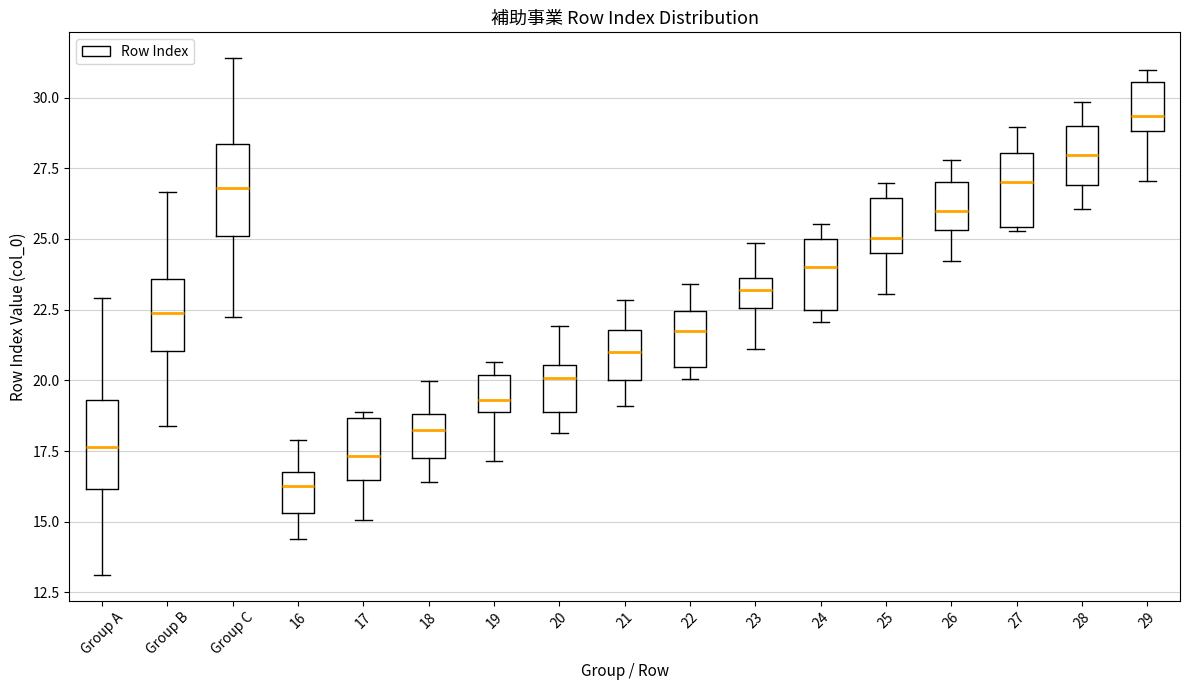

Reading left to right, read every box against the y-axis: the position of its median line, the range the box covers, and the ends of its whiskers. The values are not printed on the chart, so give them approximately, as read against the axis.

Group A: median 17.5, box 16.0 to 19.5, whiskers 13.0 to 23.0
Group B: median 22.5, box 21.0 to 23.5, whiskers 18.5 to 26.5
Group C: median 27.0, box 25.0 to 28.5, whiskers 22.0 to 31.5
16: median 16.5, box 15.5 to 17.0, whiskers 14.5 to 18.0
17: median 17.5, box 16.5 to 18.5, whiskers 15.0 to 19.0
18: median 18.0, box 17.5 to 19.0, whiskers 16.5 to 20.0
19: median 19.5, box 19.0 to 20.0, whiskers 17.0 to 20.5
20: median 20.0, box 19.0 to 20.5, whiskers 18.0 to 22.0
21: median 21.0, box 20.0 to 22.0, whiskers 19.0 to 23.0
22: median 21.5, box 20.5 to 22.5, whiskers 20.0 to 23.5
23: median 23.0, box 22.5 to 23.5, whiskers 21.0 to 25.0
24: median 24.0, box 22.5 to 25.0, whiskers 22.0 to 25.5
25: median 25.0, box 24.5 to 26.5, whiskers 23.0 to 27.0
26: median 26.0, box 25.5 to 27.0, whiskers 24.0 to 28.0
27: median 27.0, box 25.5 to 28.0, whiskers 25.5 to 29.0
28: median 28.0, box 27.0 to 29.0, whiskers 26.0 to 30.0
29: median 29.5, box 29.0 to 30.5, whiskers 27.0 to 31.0